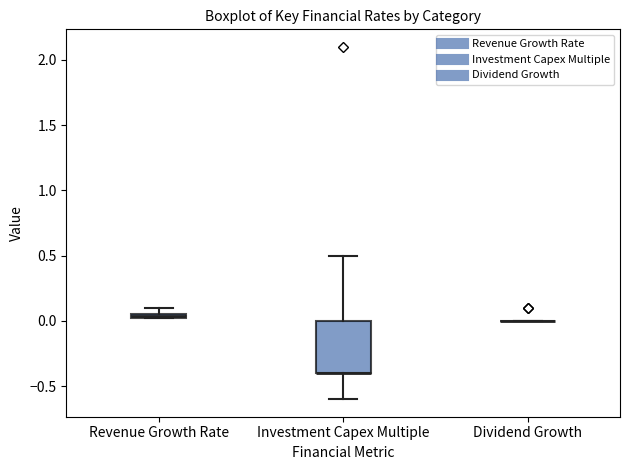

Where is the lower edge of the box for Investment Capex Multiple on the y-axis? The values are not printed on the chart, so give them approximately, as read against the axis.

-0.40